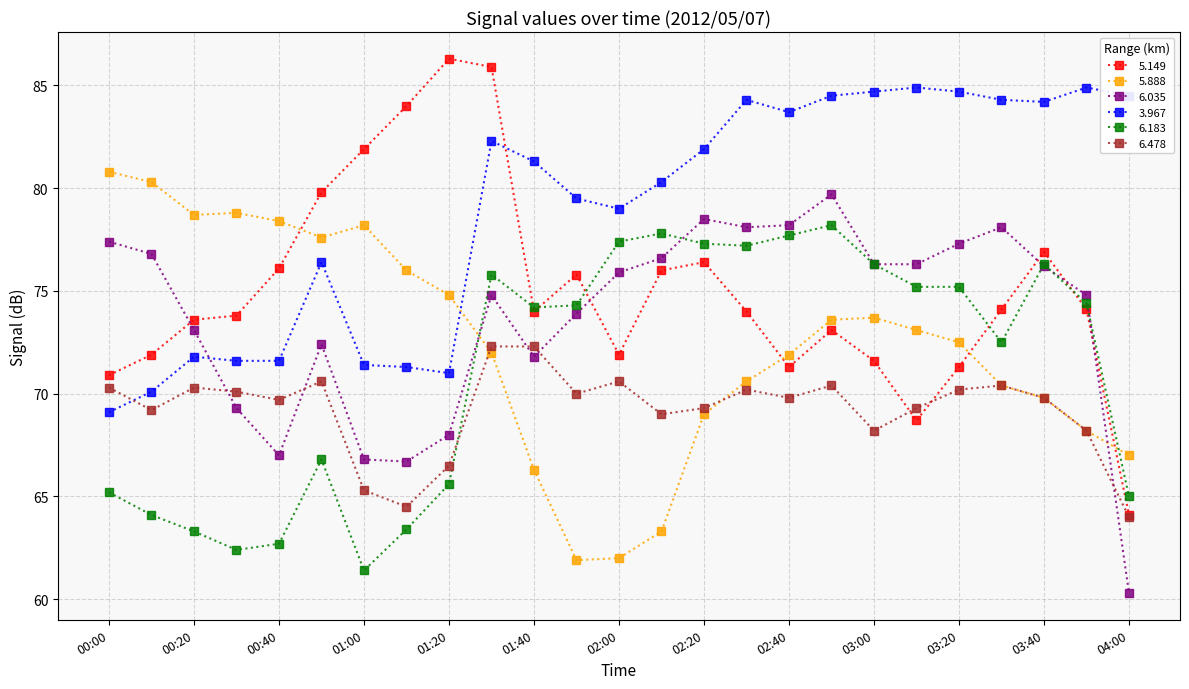

True or false: 6.183 and 3.967 cross at least once.

False